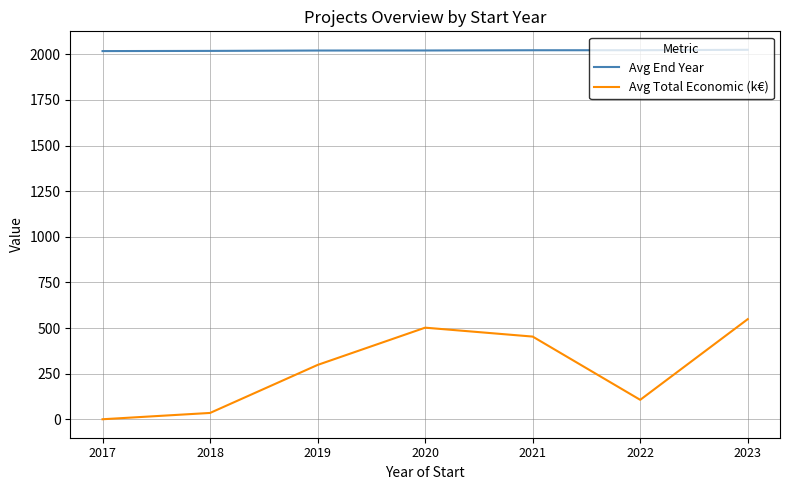

Is it true that Avg End Year equals 3547.9 at 2017?

False